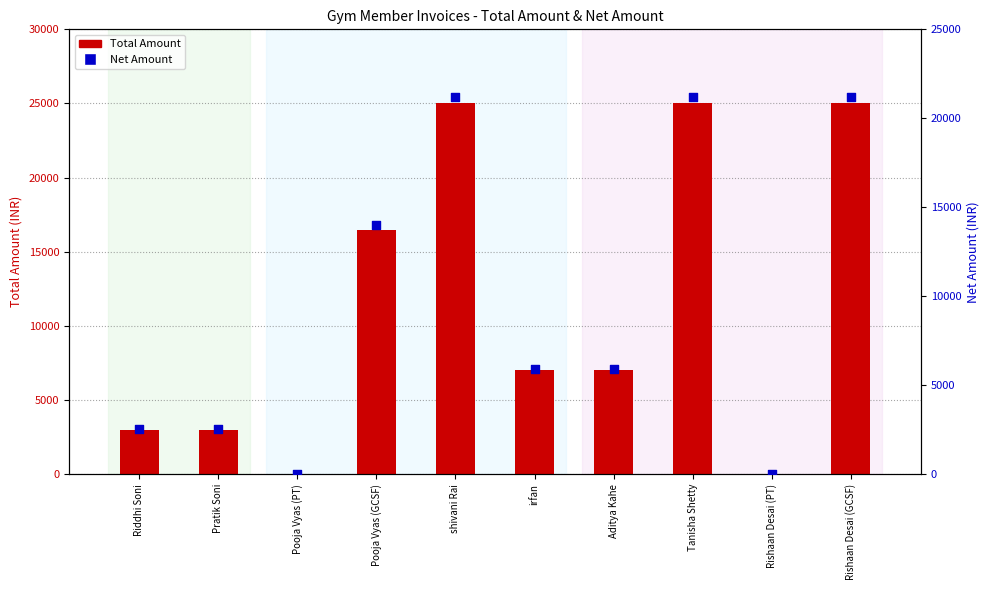

At which category is the sum across all series the highest?

shivani Rai